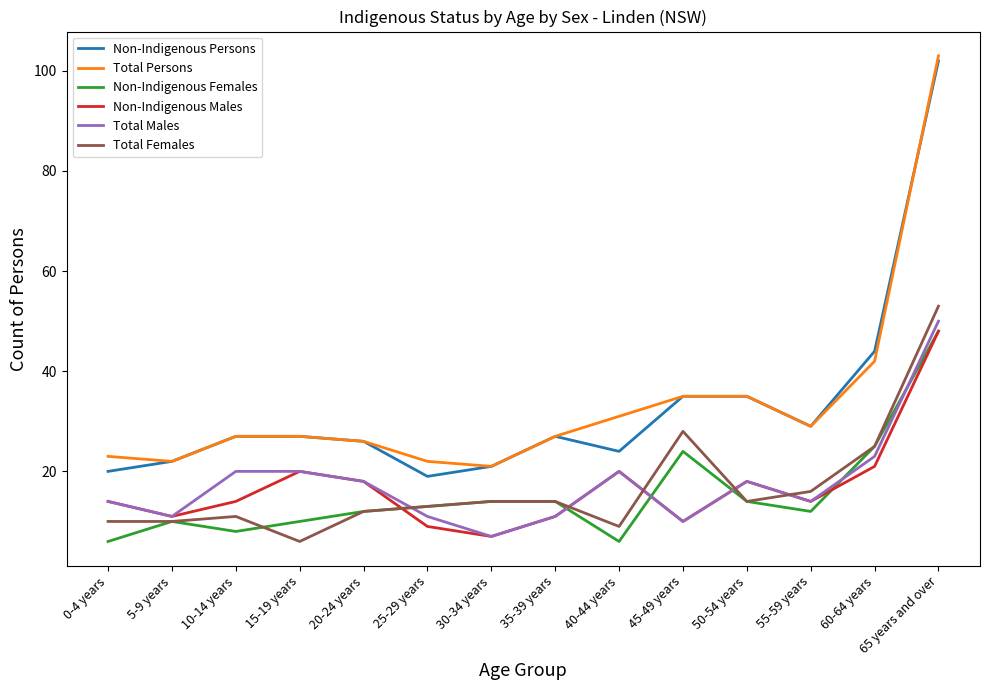

The value of Non-Indigenous Females at 55-59 years is 20. True or false?

False